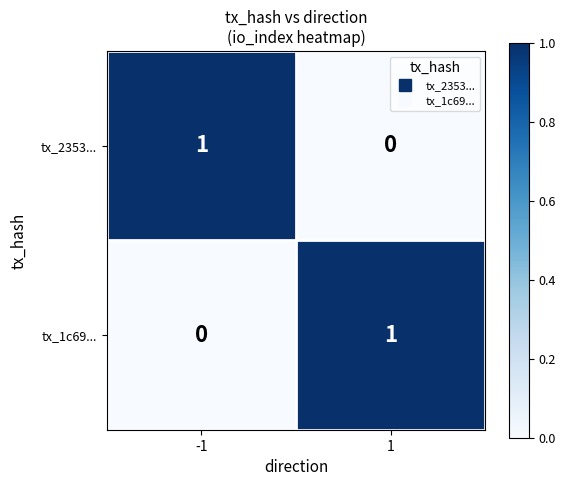

Is the value of tx_2353... at 1 greater than the value of tx_1c69... at 1?

No